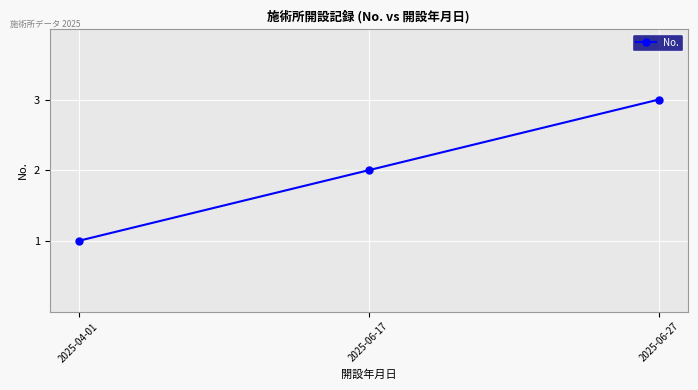

What is the approximate value at 2025-06-27?

3